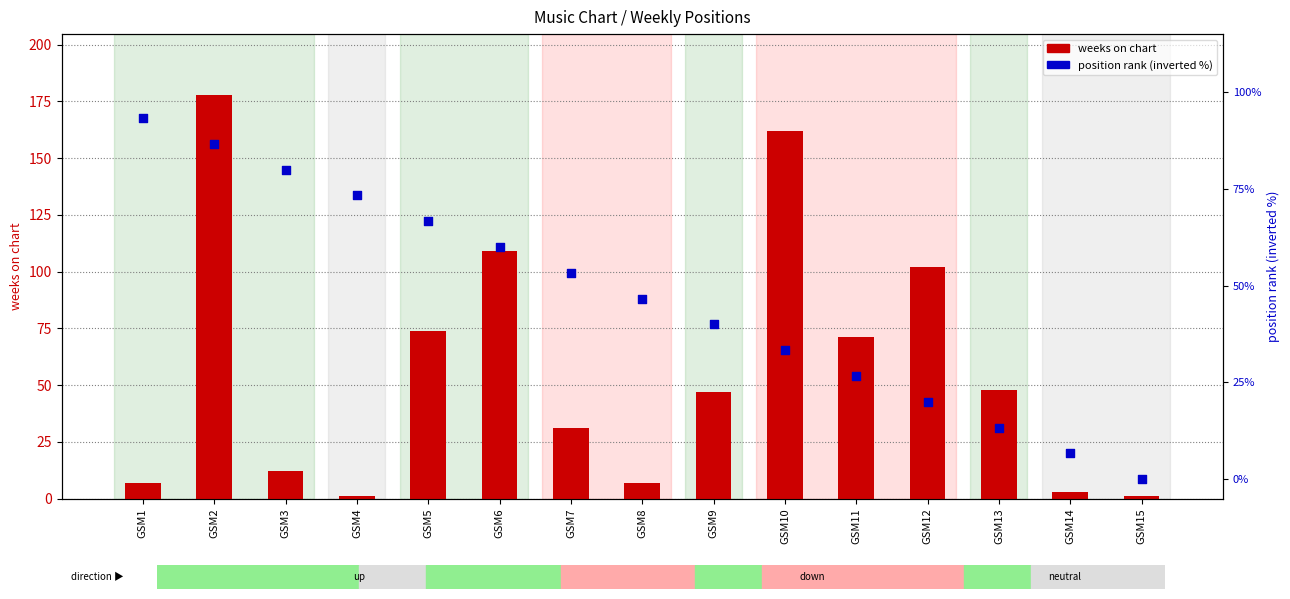

At which category is the sum across all series the highest?

GSM2